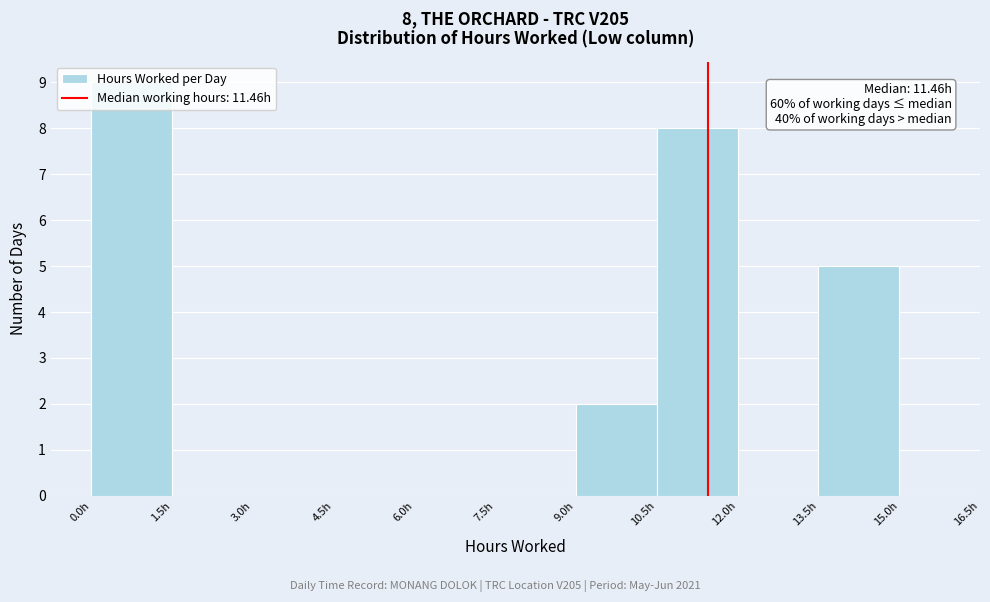

Which range on the x-axis has the tallest bar?

0.0 to 1.5